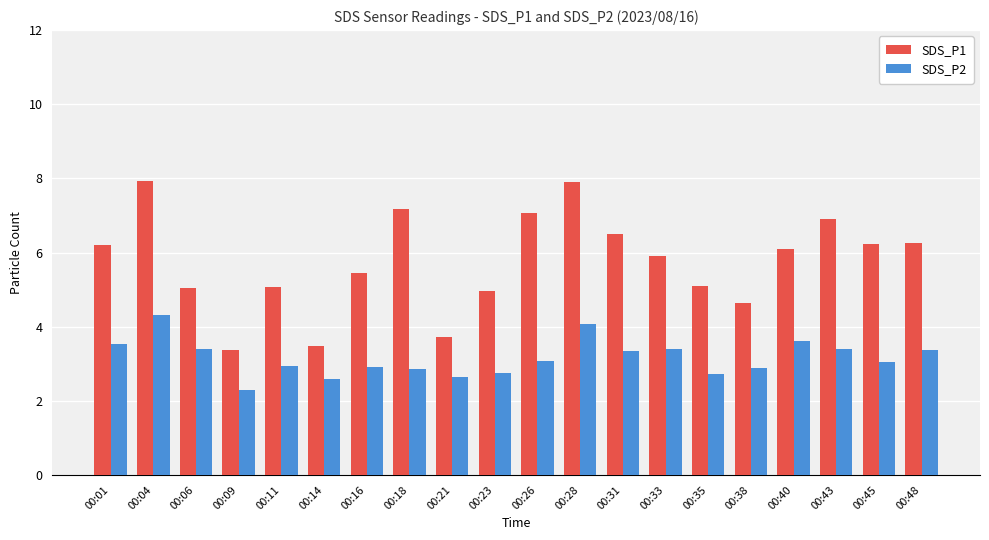

Is the value of SDS_P2 at 00:23 greater than the value of SDS_P1 at 00:09?

No